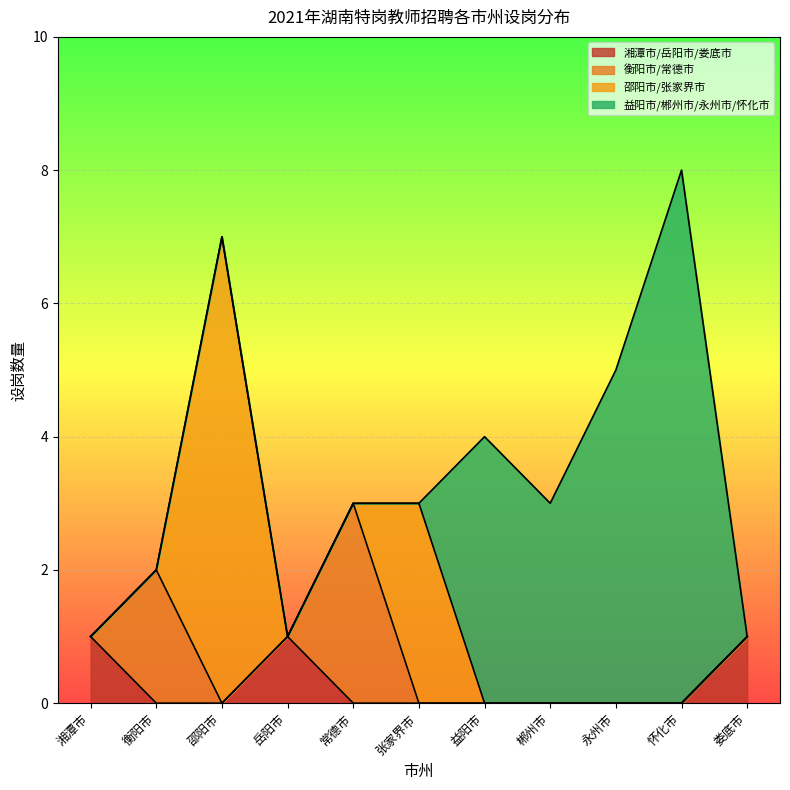

The value of 湘潭市/岳阳市/娄底市 at 益阳市 is 1. True or false?

False